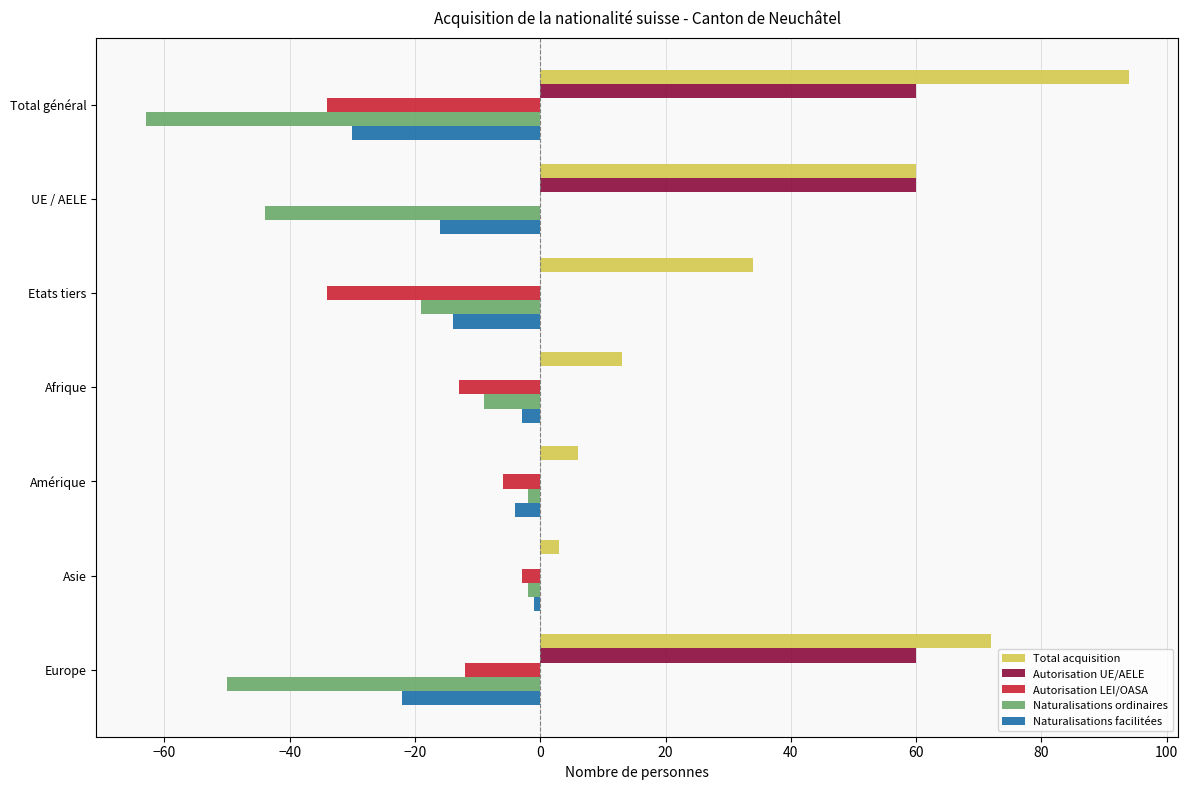

Which series has the largest total across all categories?

Total acquisition